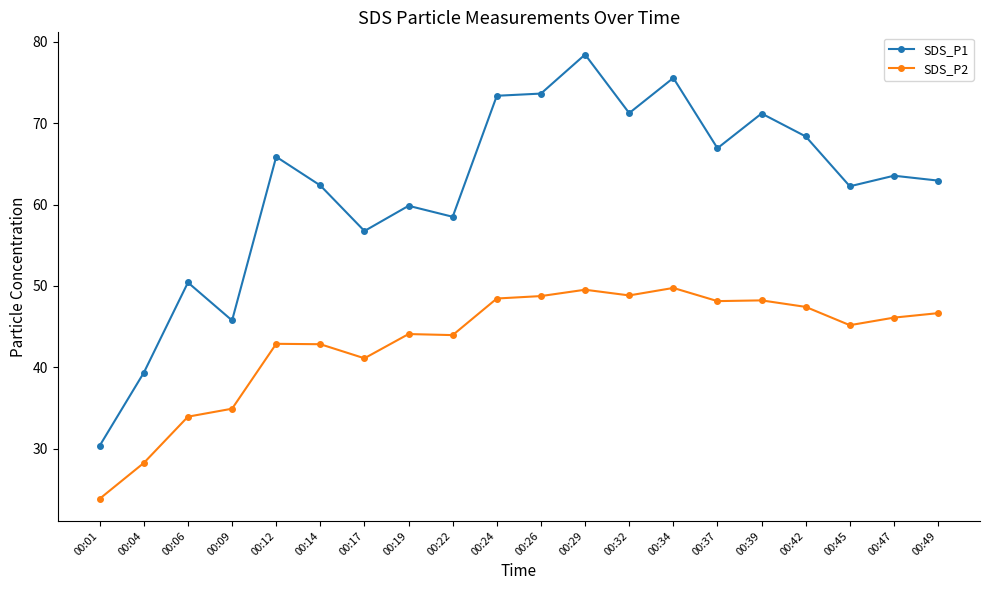

List the series in order of their overall mean, lowest first.

SDS_P2, SDS_P1